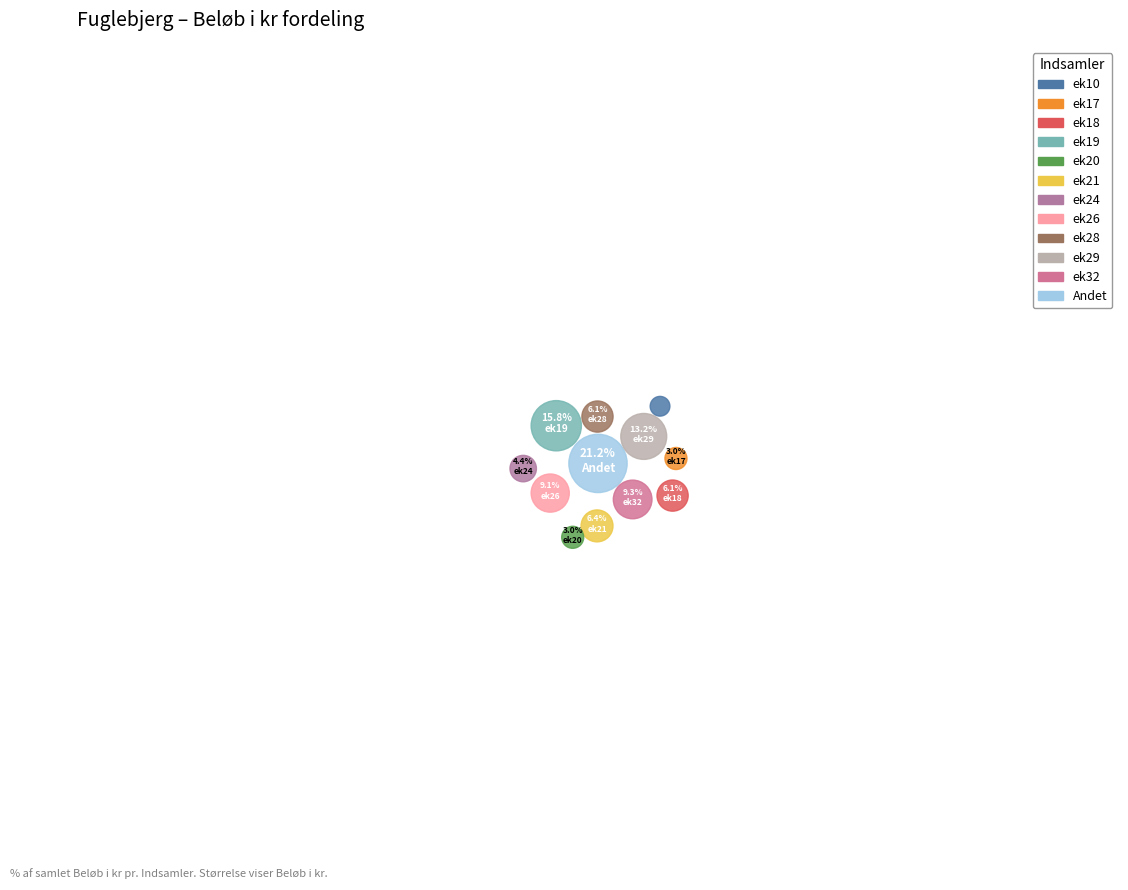

How many segments does this pie chart have?

12